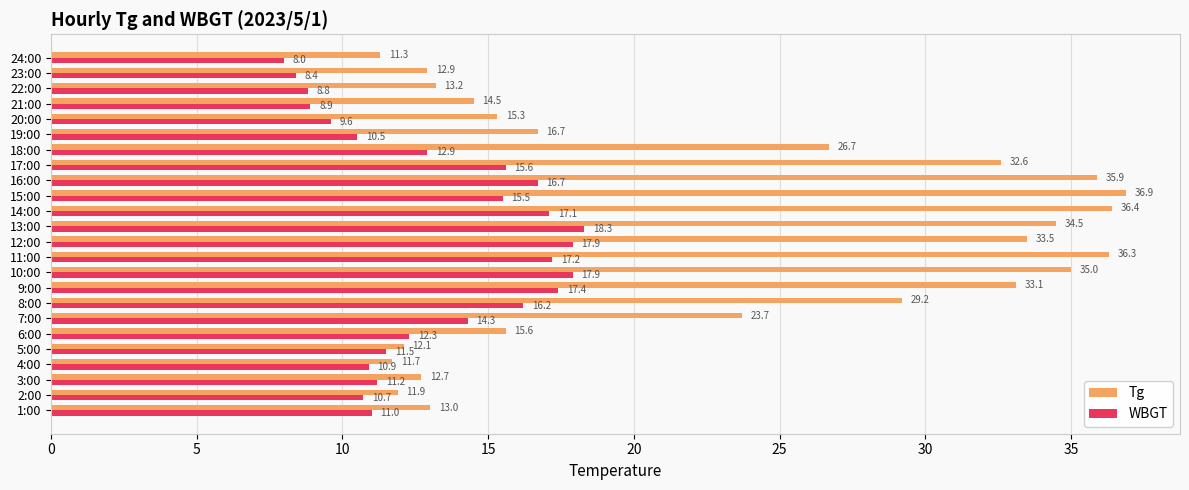

Is it true that Tg equals 24.9 at 20:00?

False